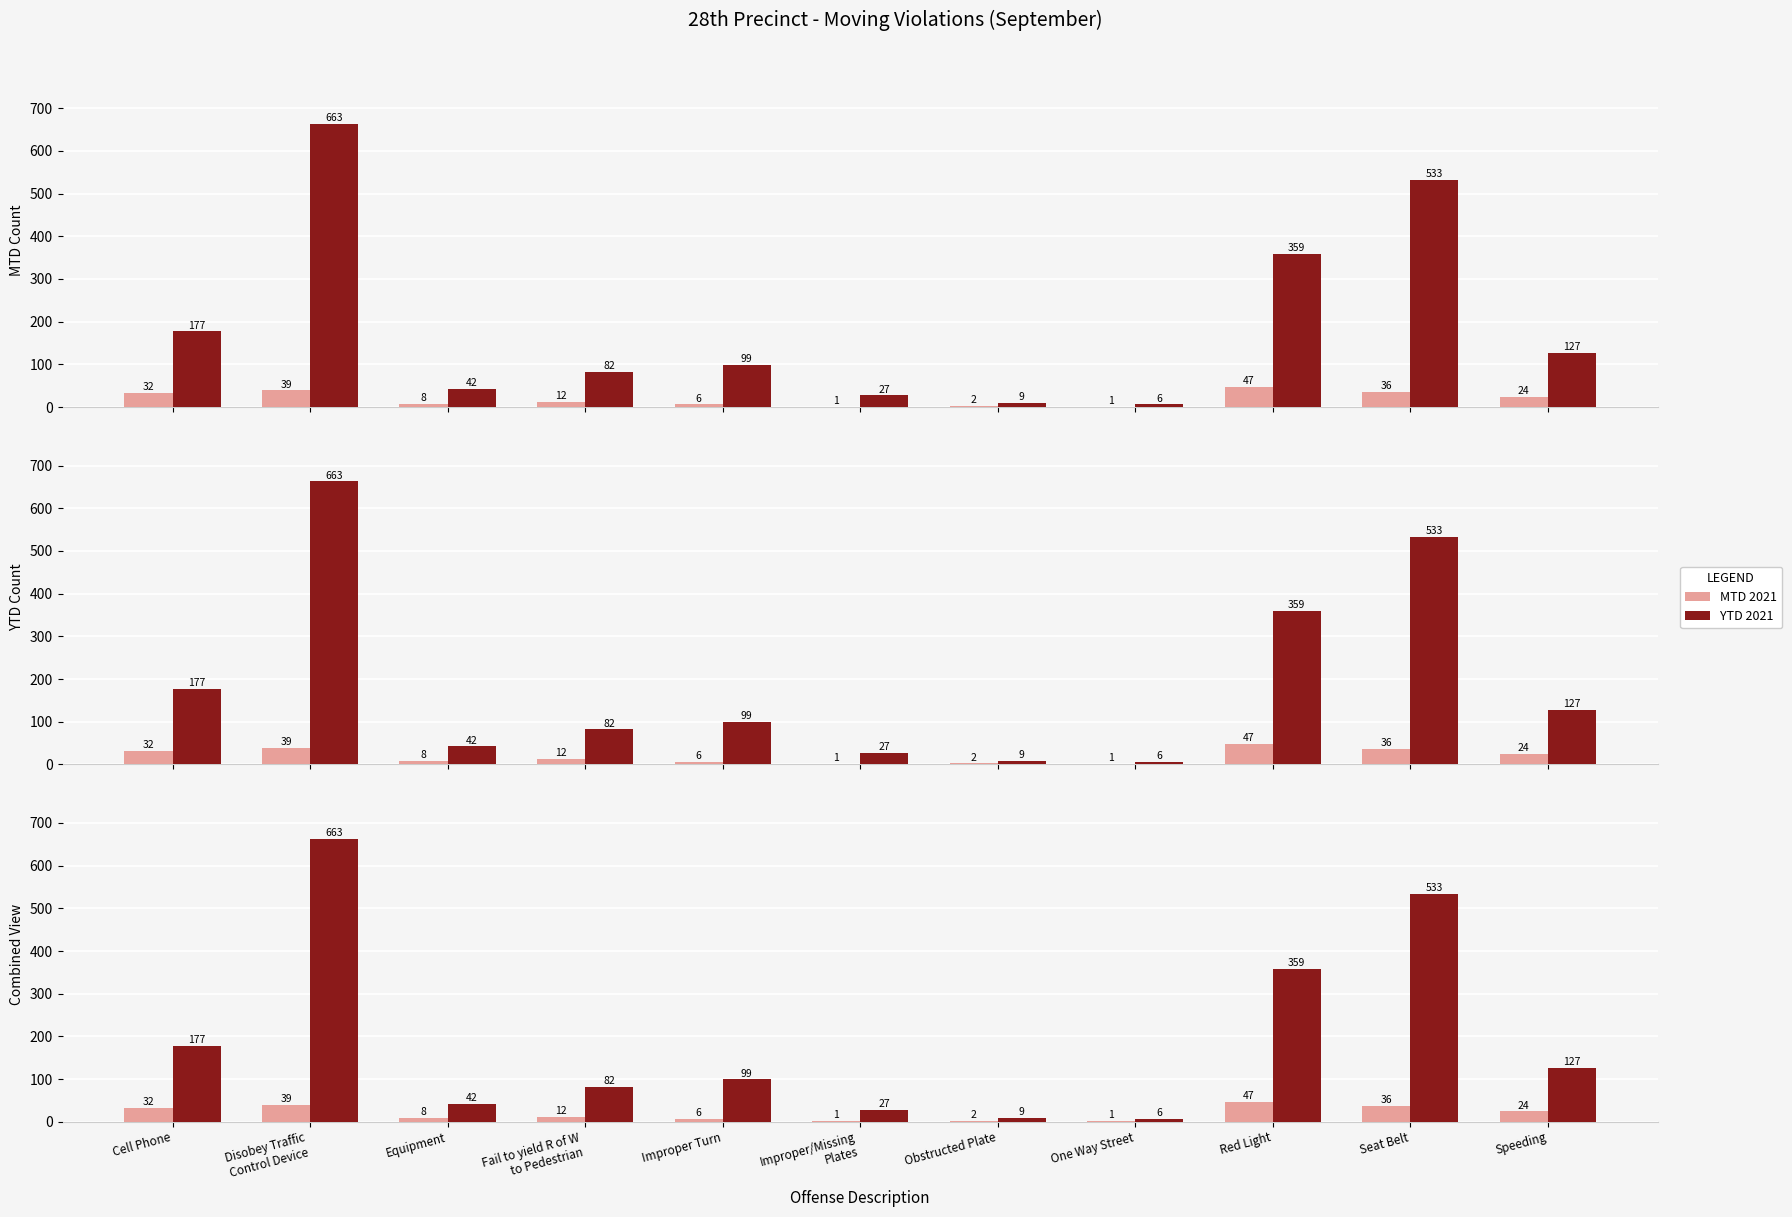

The value of MTD 2021 at Improper/Missing
Plates is 1. True or false?

True